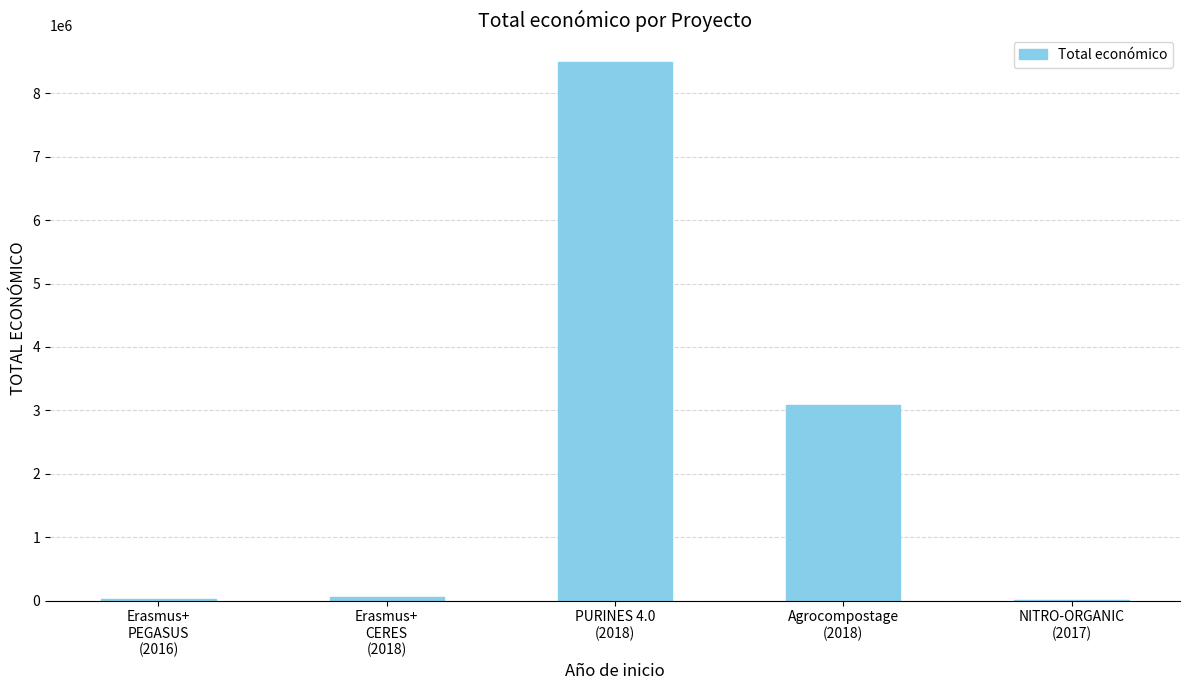

Does the chart contain stacked bars?

No